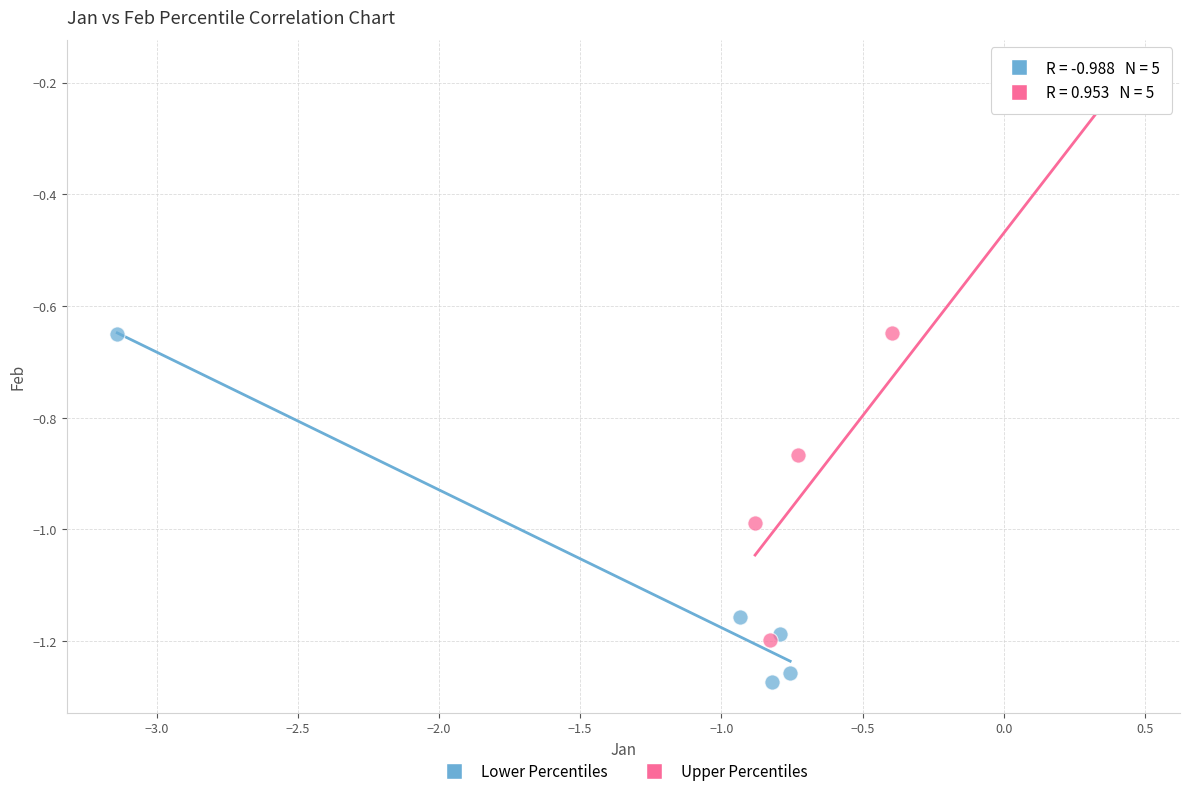

Which series contains the lowest Y value?

Lower Percentiles